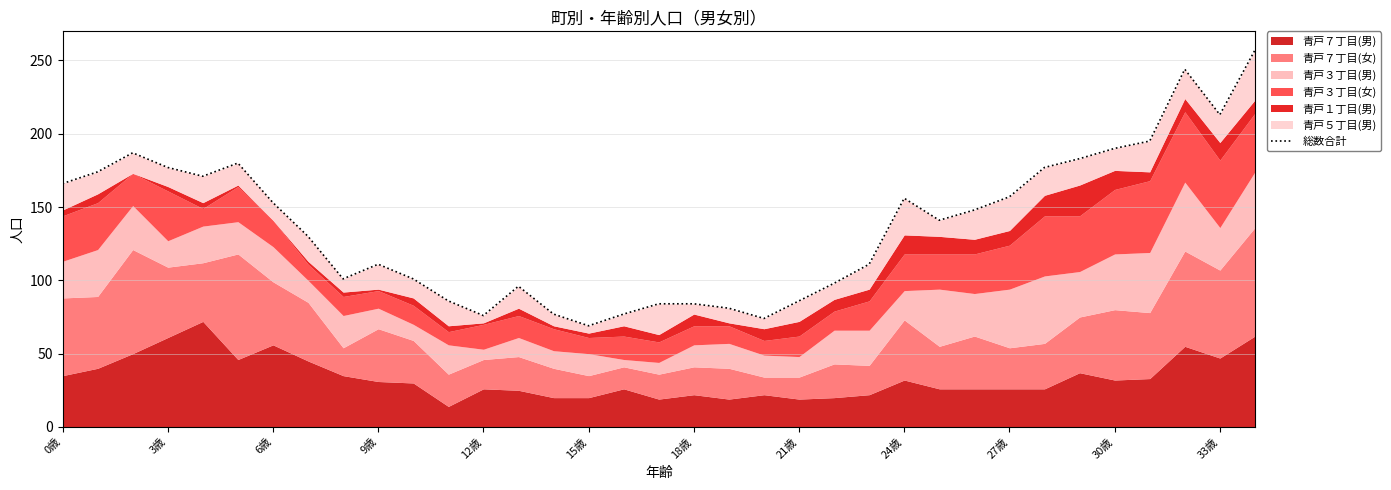

Does the chart have visible grid lines?

Yes